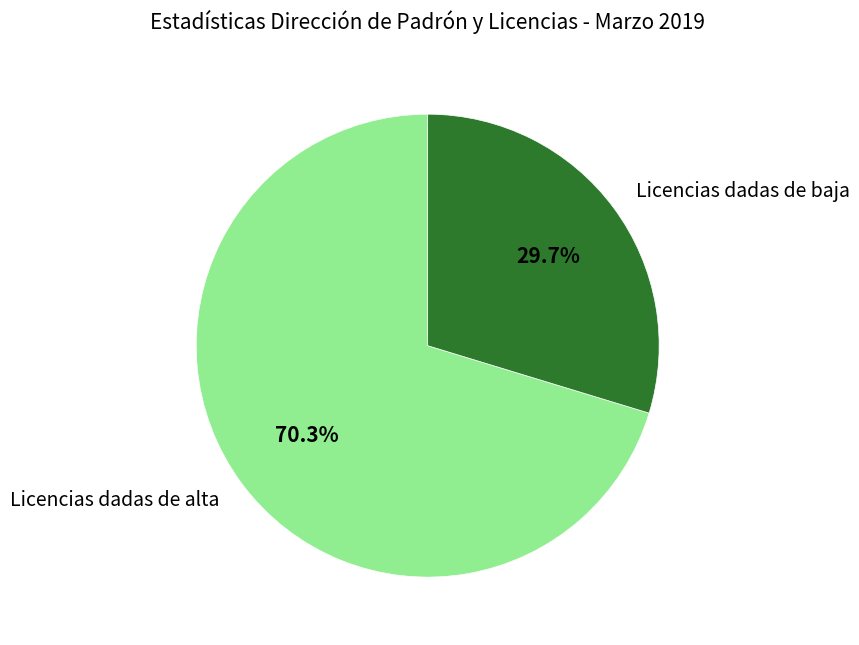

Which has a higher value, Licencias dadas de baja or Licencias dadas de alta?

Licencias dadas de alta